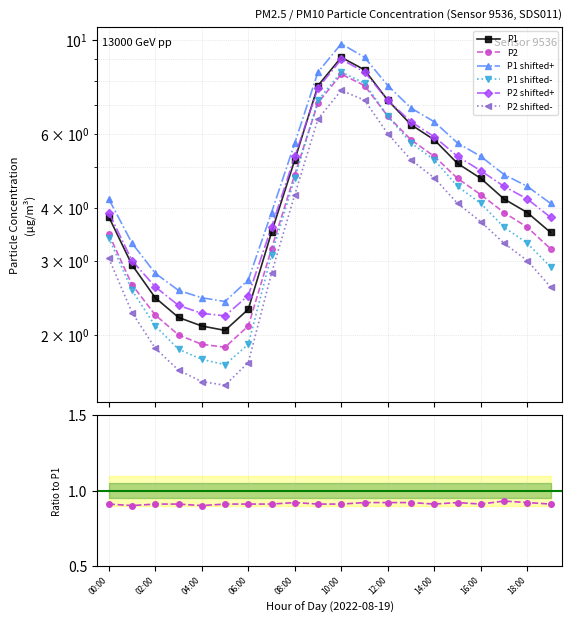

Is the value of P1 shifted- at 12:00 greater than the value of P2 shifted- at 13:00?

Yes